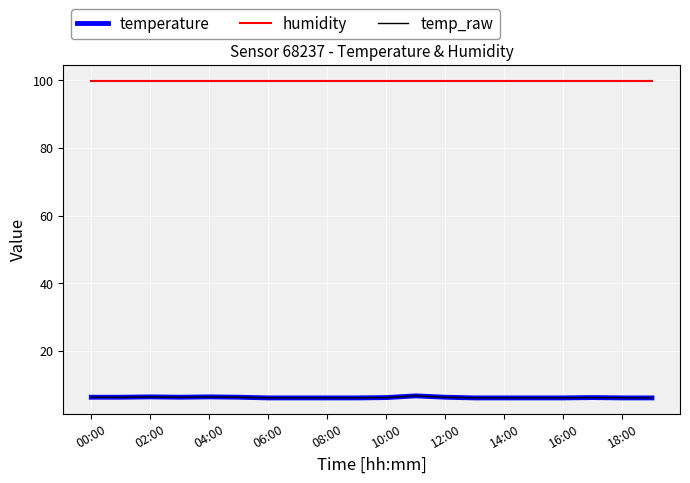

Is this an area chart (filled region under the line)?

No